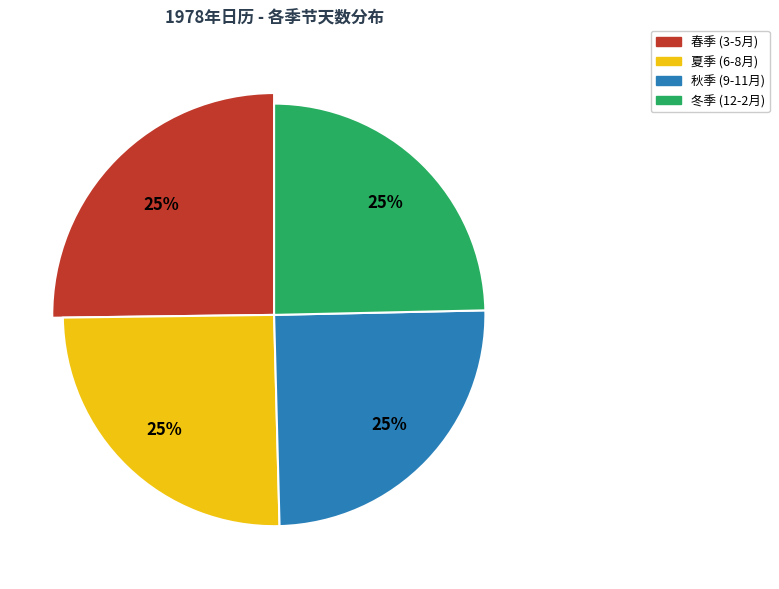

Between 6月 and 12月, which is larger?

12月